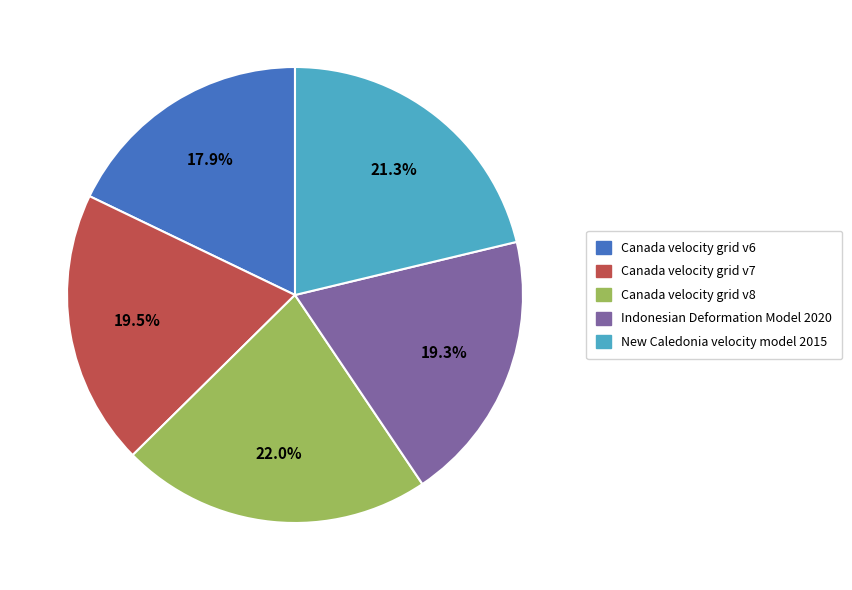

Is it true that Indonesian Deformation Model 2020 is 19% of the pie?

True